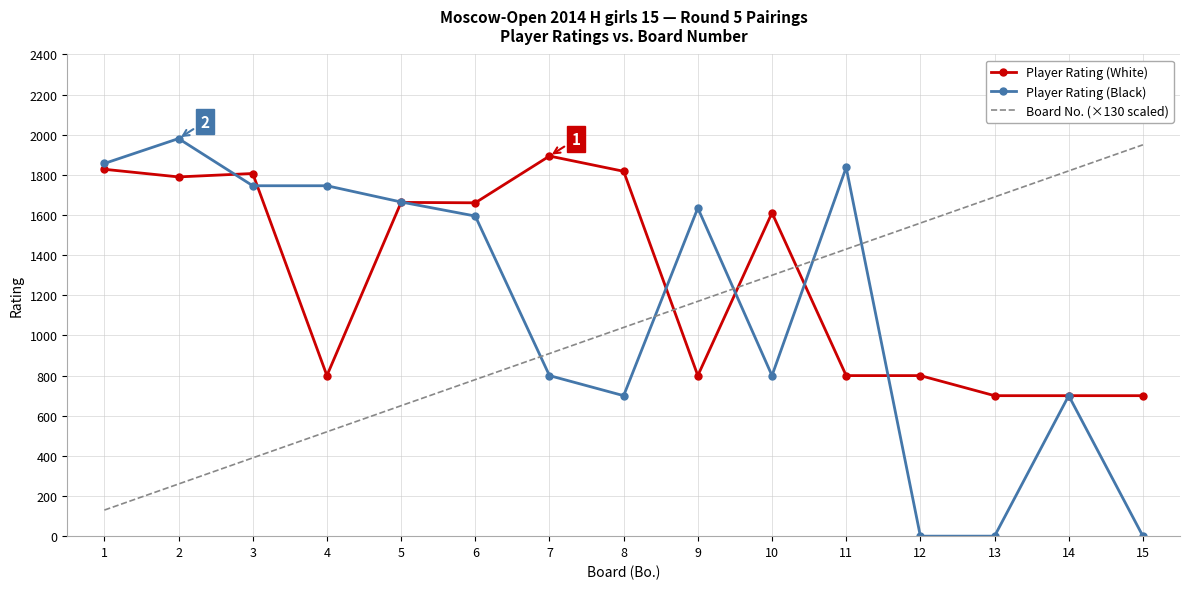

Which series ends up on top after the final intersection of Player Rating (Black) and Board No. (×130 scaled)?

Board No. (×130 scaled)